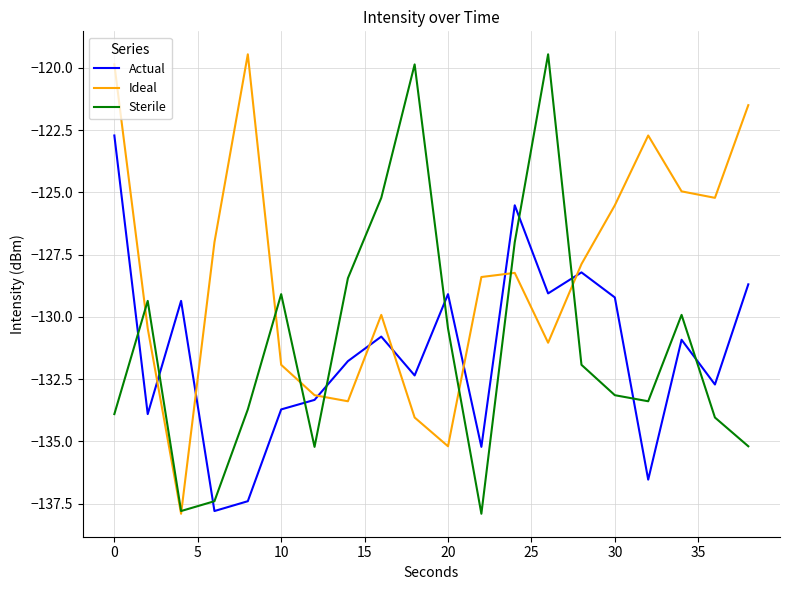

What are all the series names shown in the legend?

Actual, Ideal, Sterile